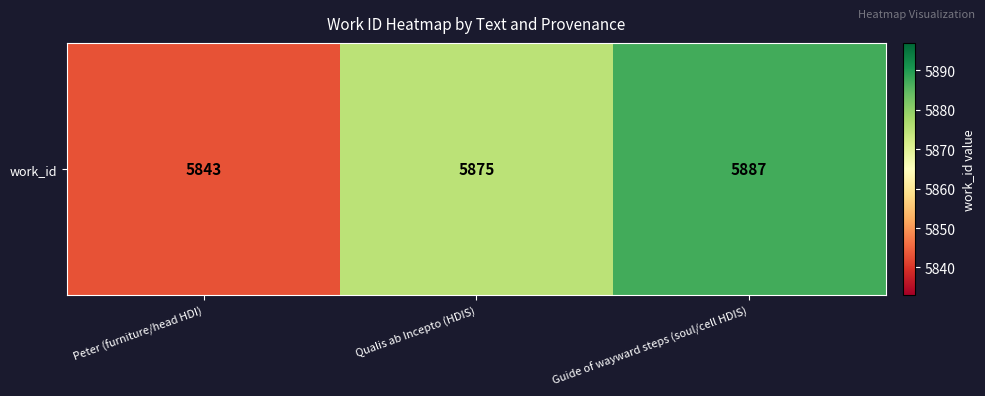

At which label does the data first exceed 5875?

Guide of wayward steps (soul/cell HDIS)